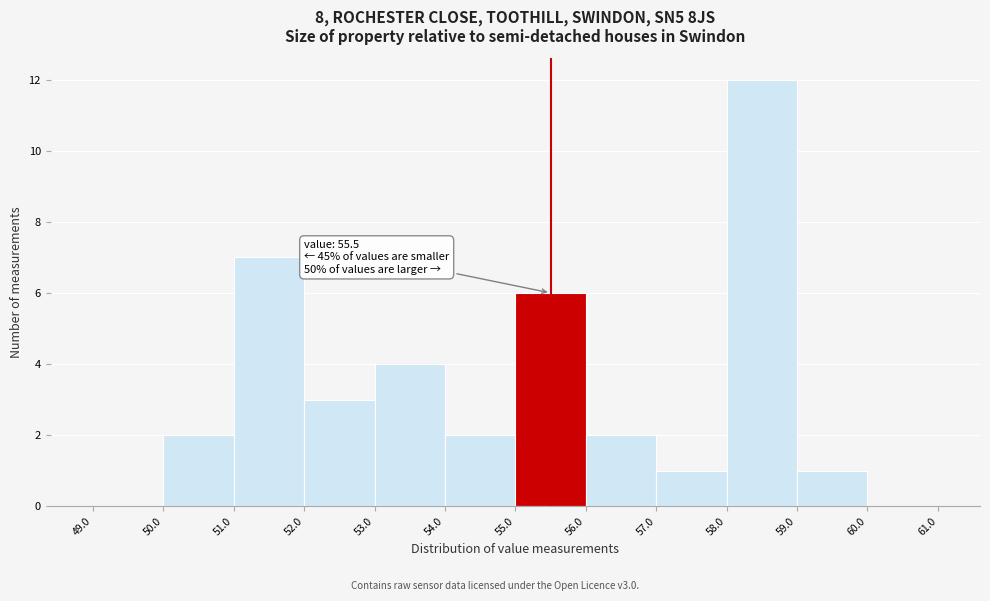

Which range on the x-axis has the tallest bar?

58.0 to 59.0